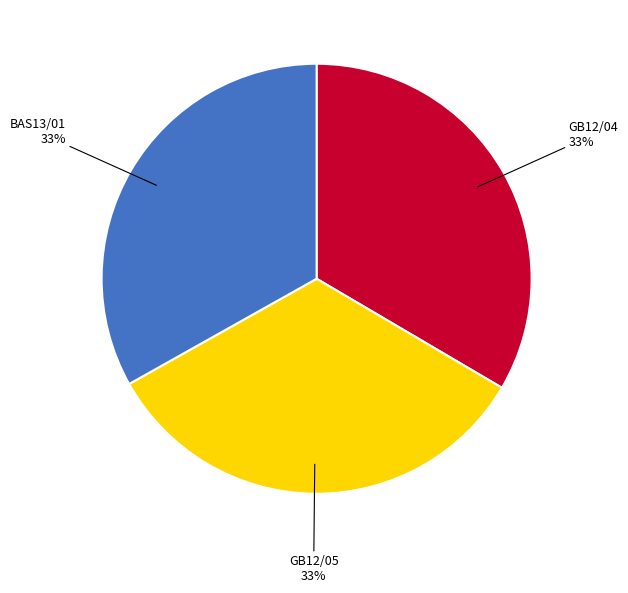

How many segments does this pie chart have?

3